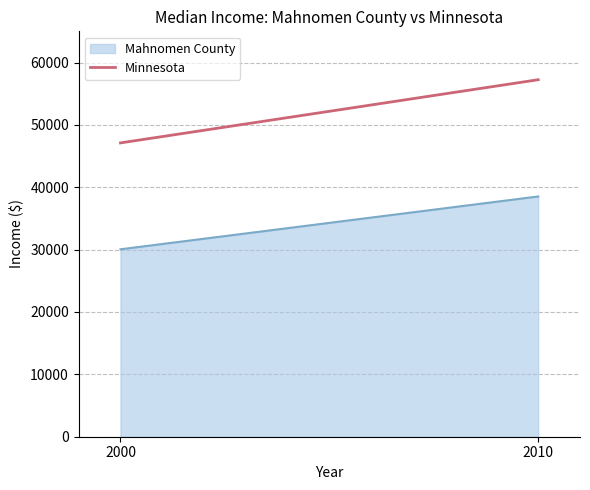

Which has a higher value, 2010 or 2000?

2010